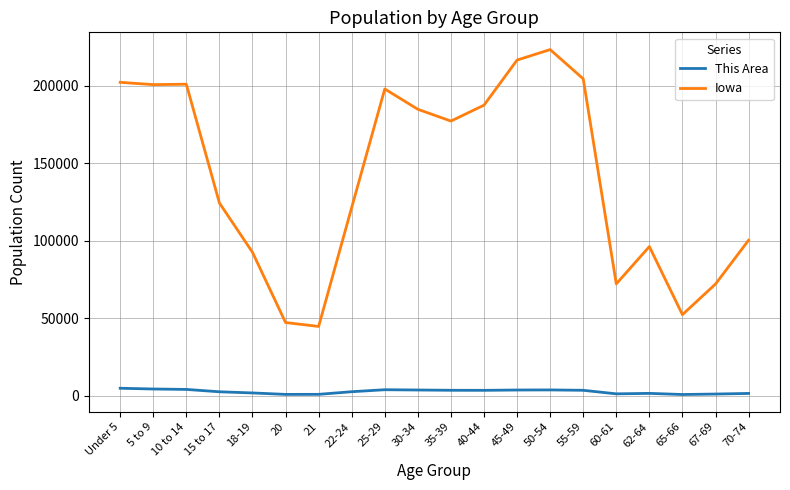

What is the highest value of the Iowa series?

223244